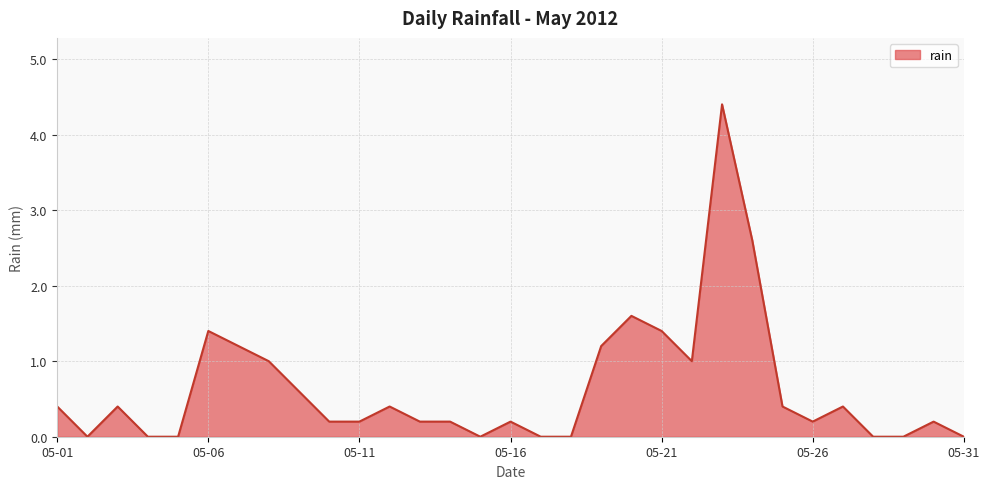

What is the difference between the maximum and minimum values?

4.4